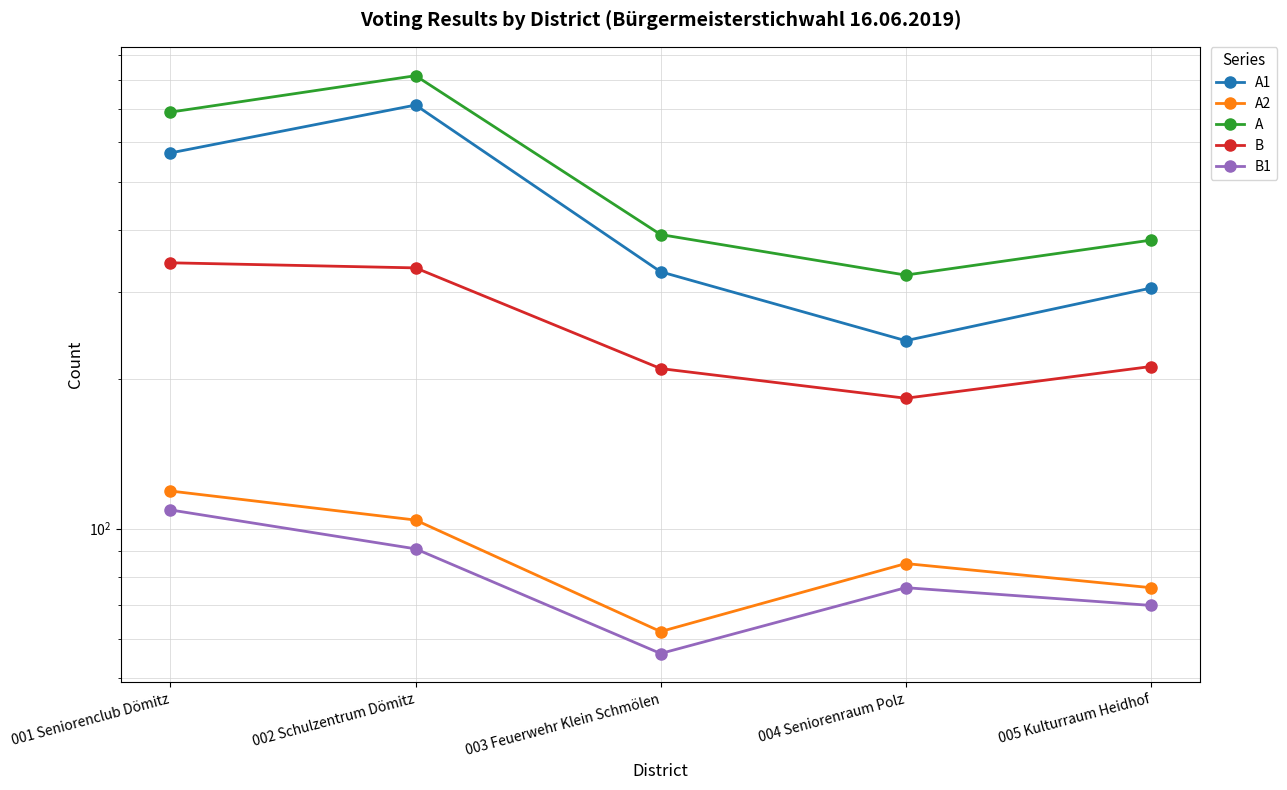

True or false: A has a value of 391 at 003 Feuerwehr Klein Schmölen.

True